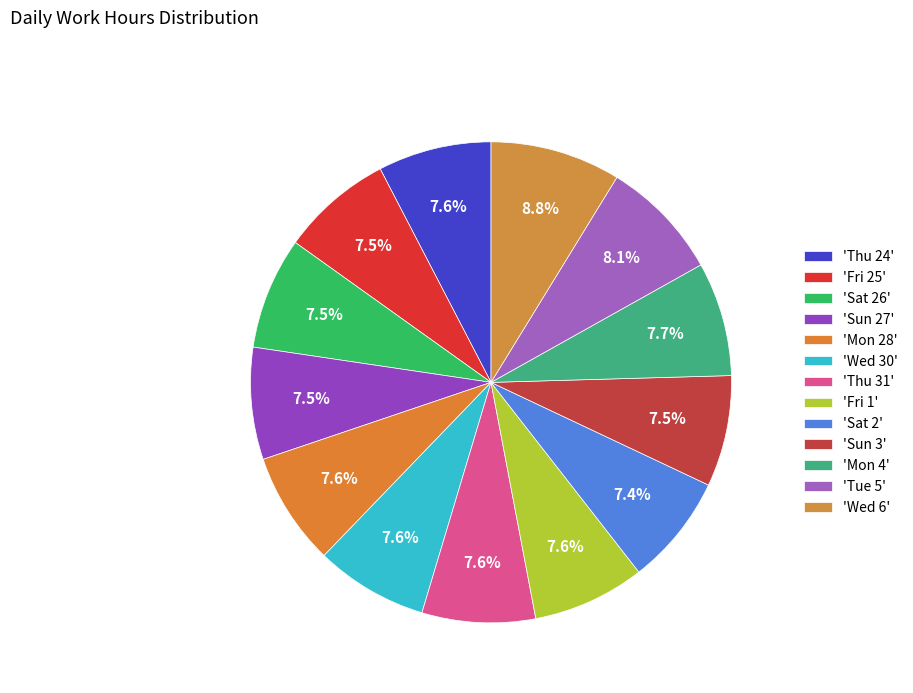

Count the number of slices in the pie.

13